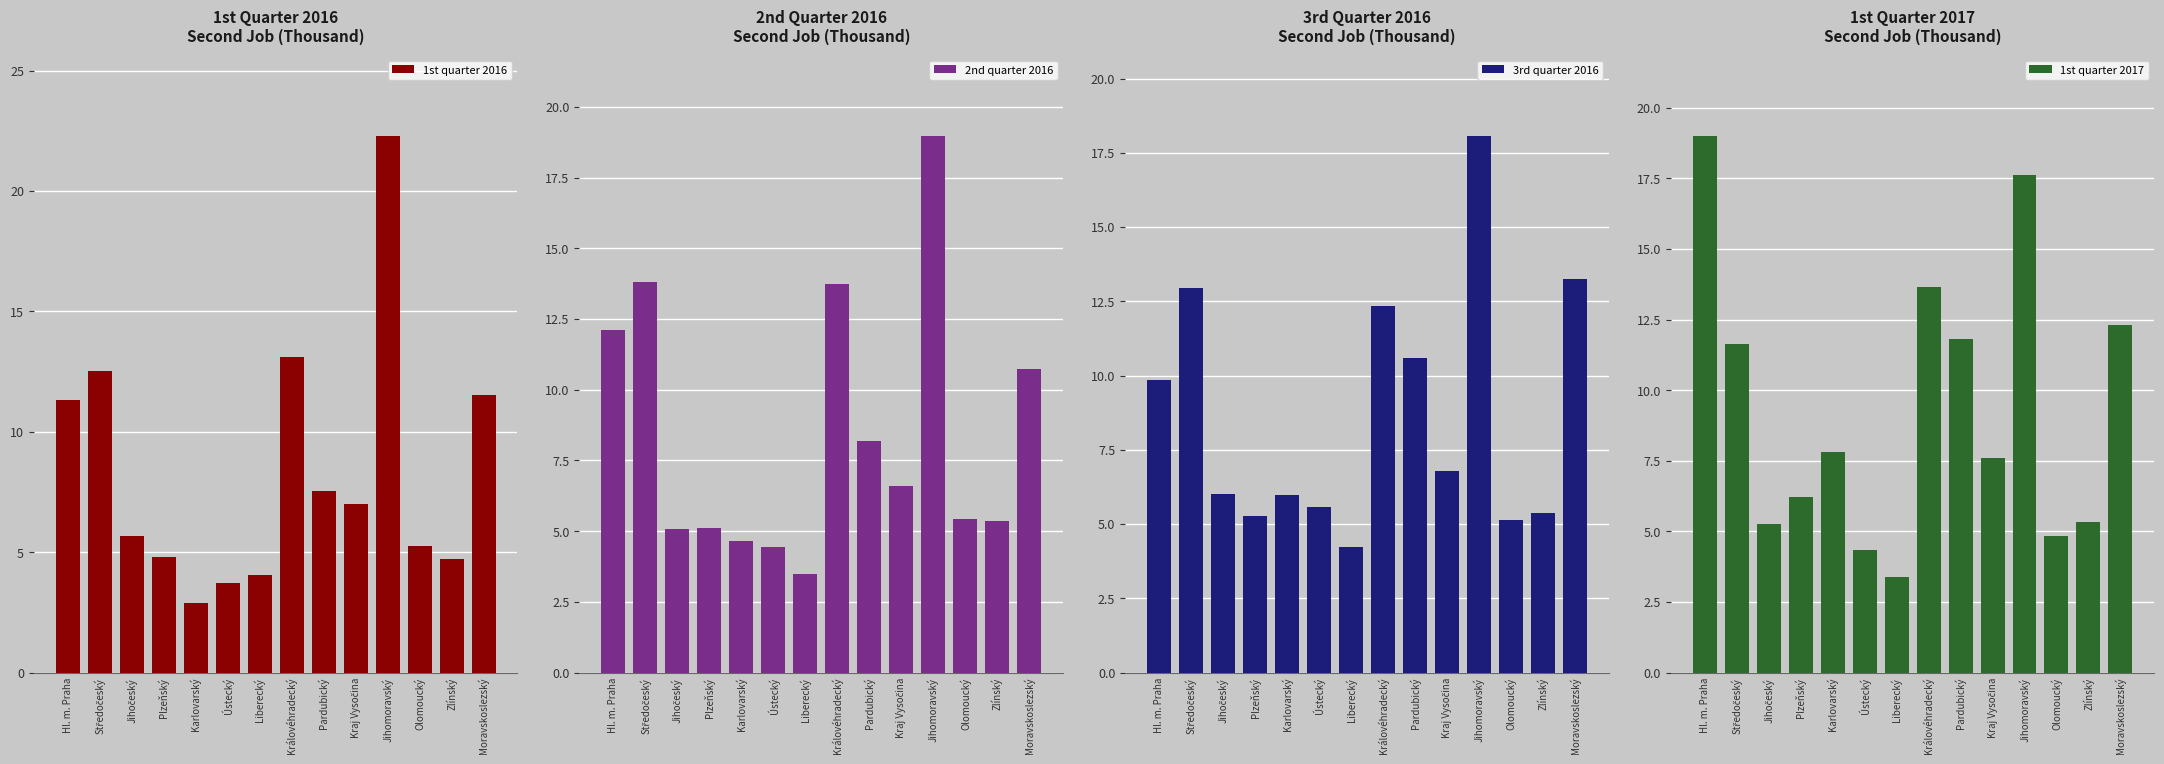

How many values in the 1st quarter 2017 series are below 7?

6